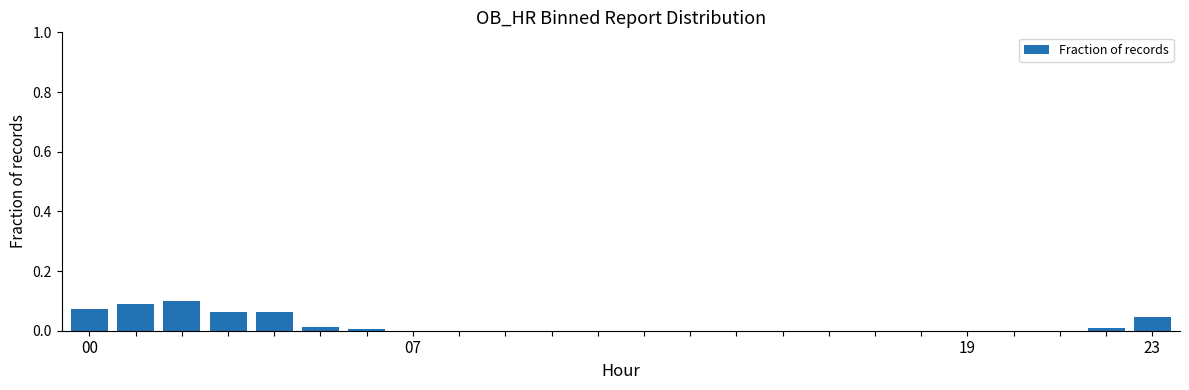

Are the bars horizontal?

No